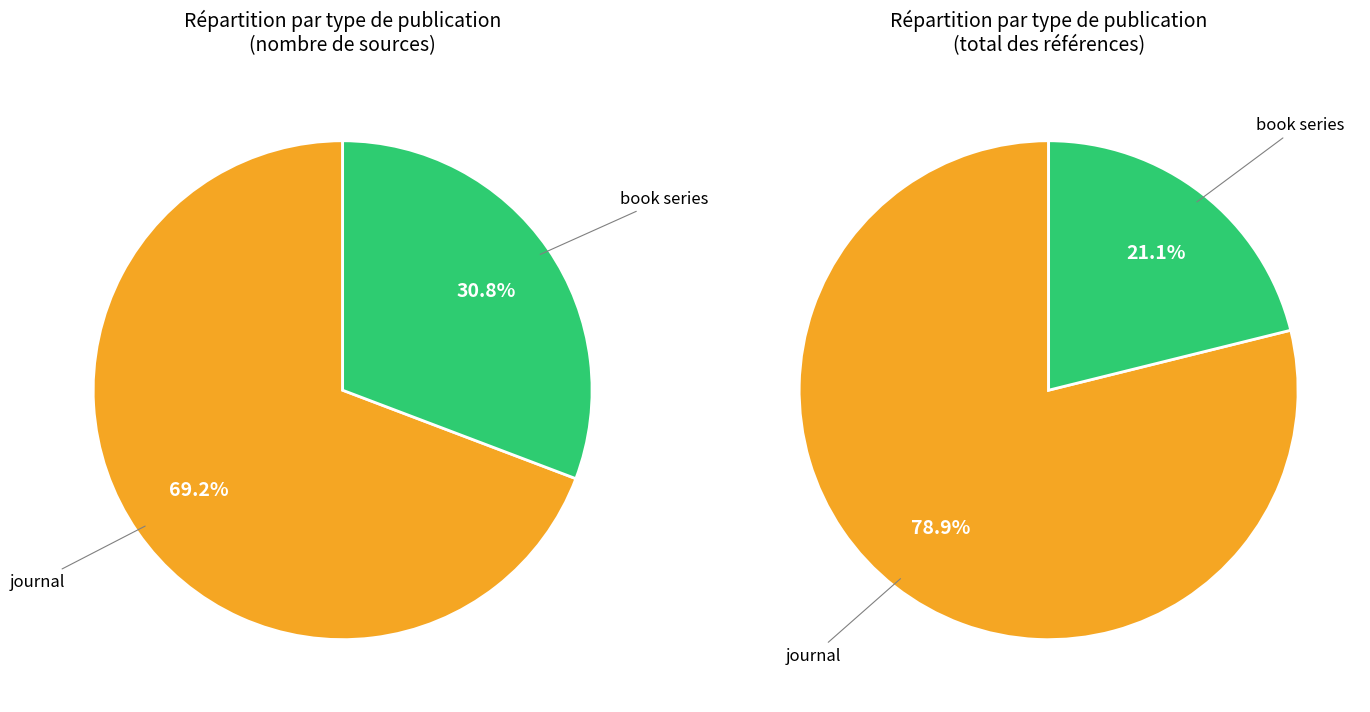

The journal slice represents 69% of the pie. True or false?

True